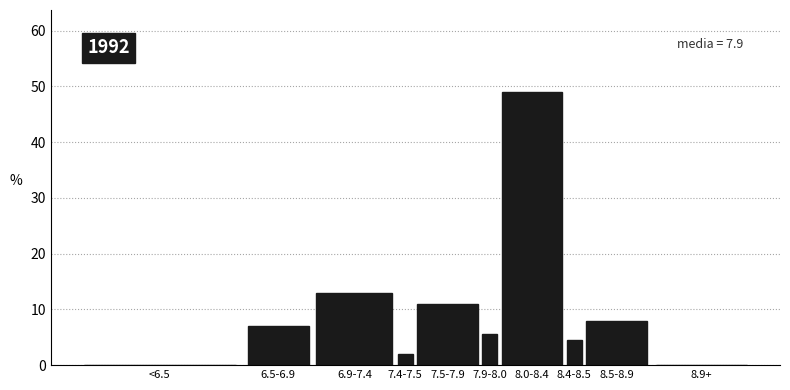

Reading left to right, list all the values displayed in this chart.

<6.5=0.0	6.5-6.9=7.0	6.9-7.4=13.0	7.4-7.5=2.0	7.5-7.9=11.0	7.9-8.0=5.5	8.0-8.4=49.0	8.4-8.5=4.5	8.5-8.9=8.0	8.9+=0.0